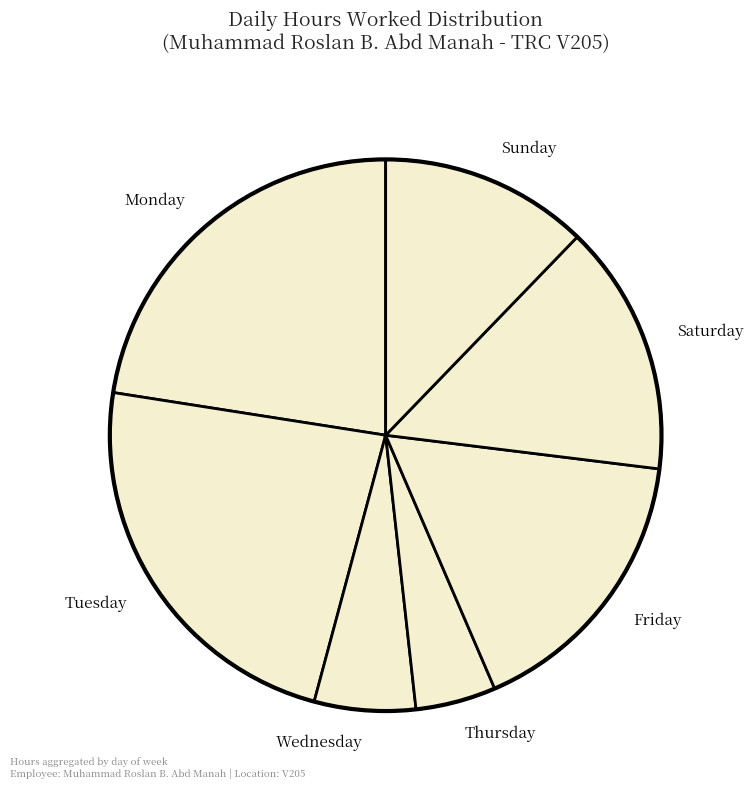

Between Wednesday and Friday, which is larger?

Friday